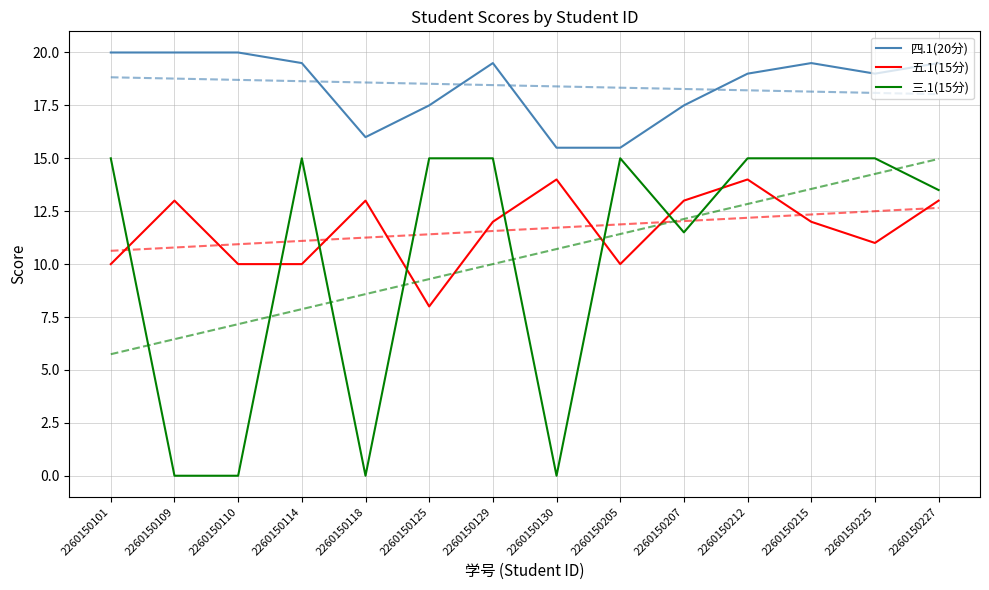

How many interior local peaks does the 三.1(15分) series have?

2